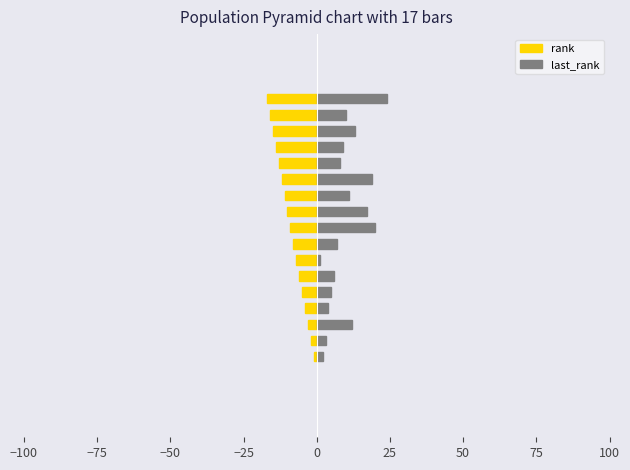

What is the sum of the rank values at 11 and −75?

-14